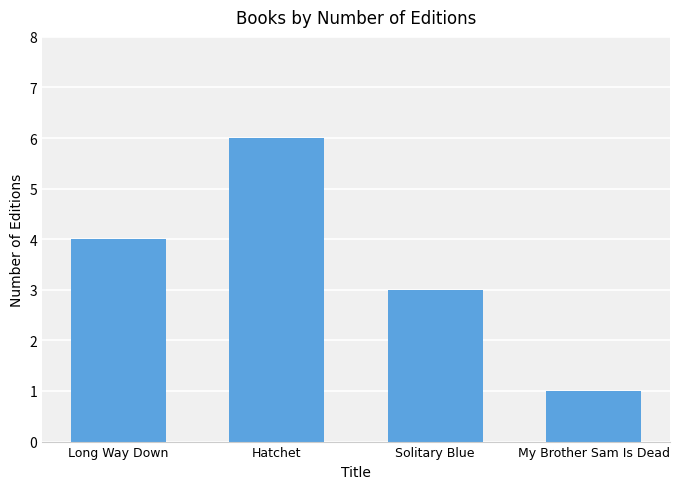

What position from the left is Long Way Down?

1